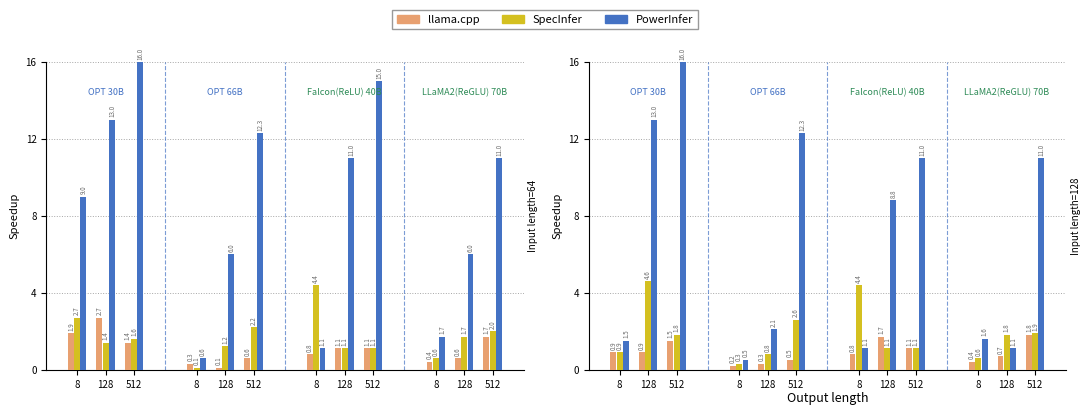

What is the difference between the highest and lowest values at 128?

12.1